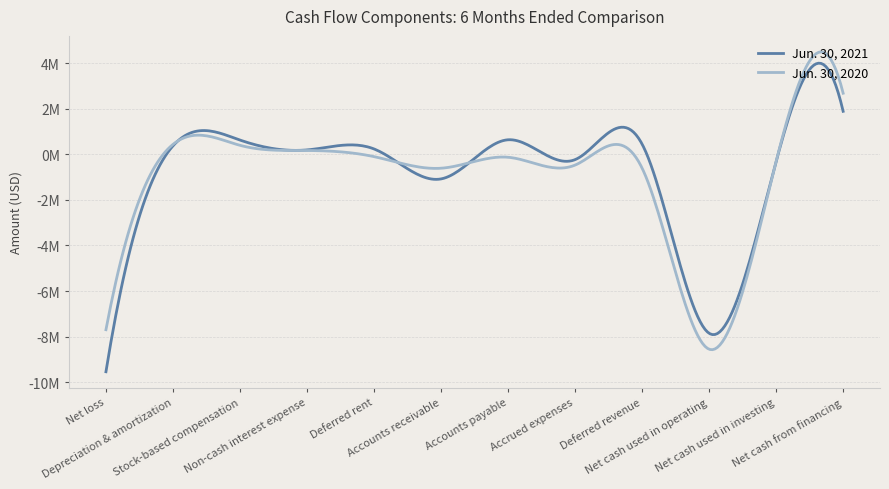

Does the chart have visible grid lines?

Yes